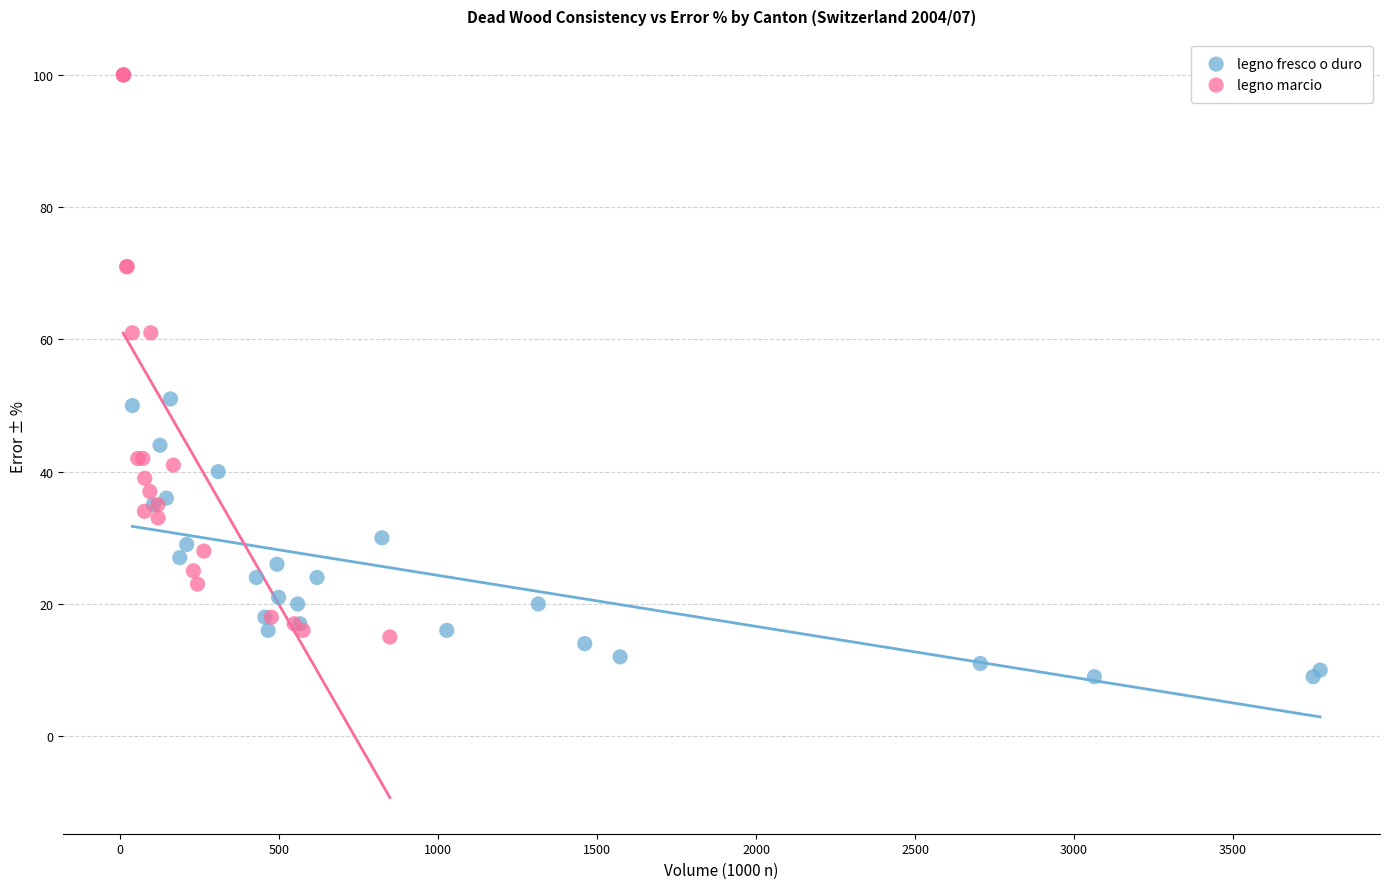

Which series contains the lowest Y value?

legno fresco o duro